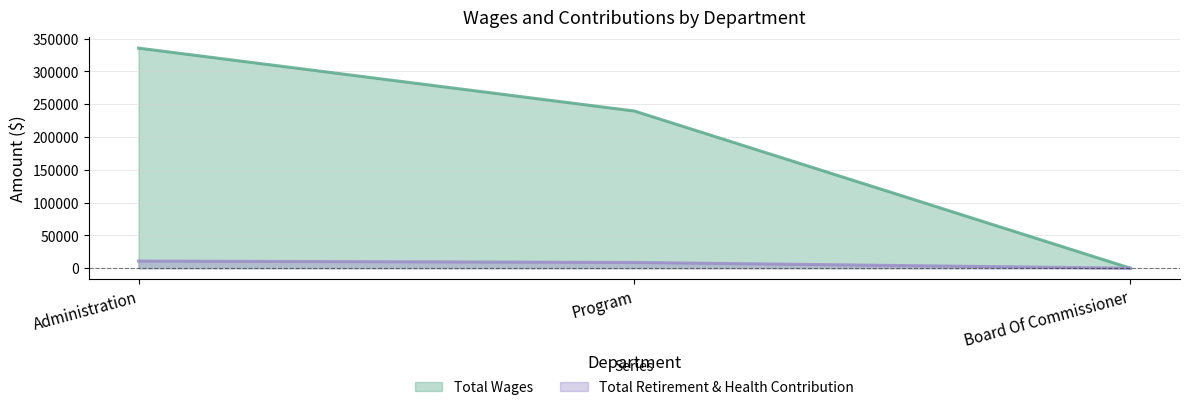

Rank the categories by Total Retirement & Health Contribution value from highest to lowest.

Administration, Program, Board Of Commissioner